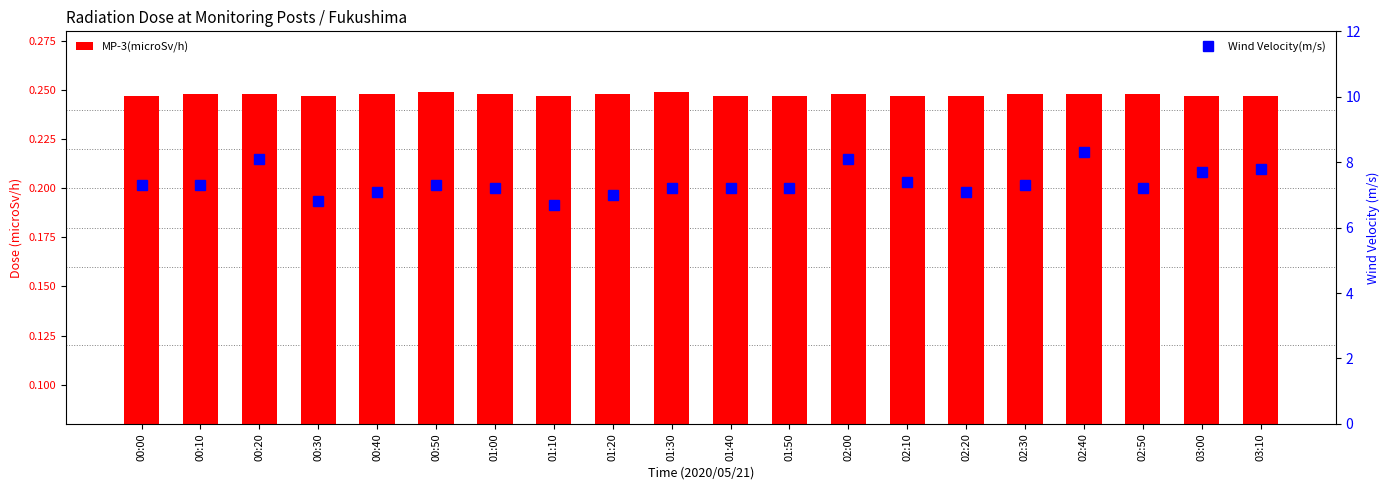

Rank the series at 02:00 from highest to lowest value.

Wind Velocity(m/s), MP-3(microSv/h)